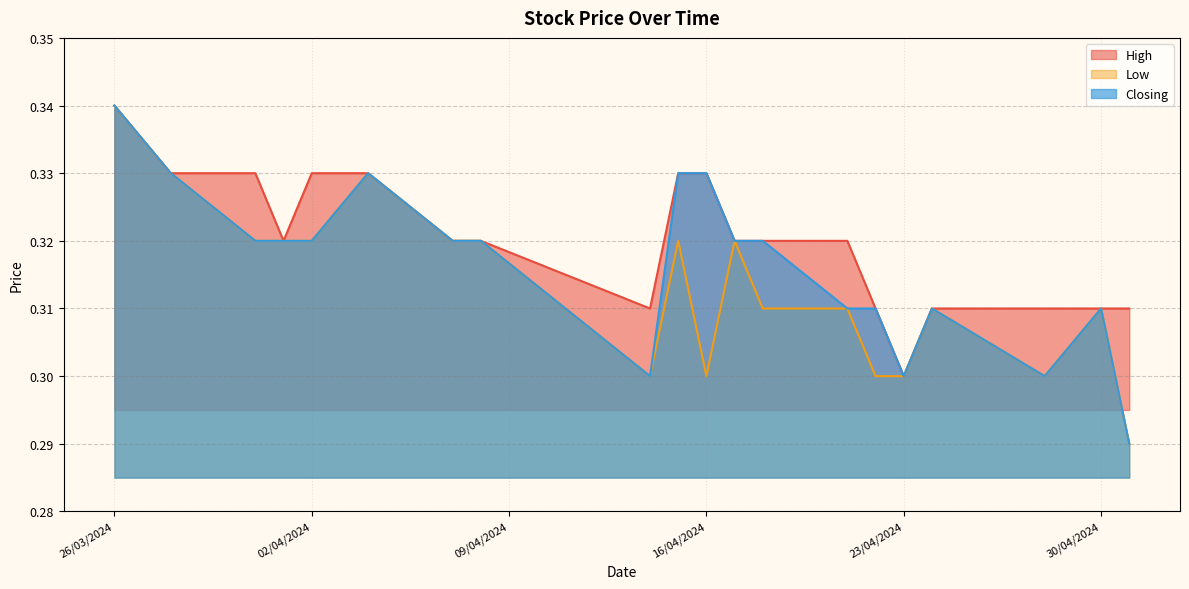

How many lines are shown in the chart?

3